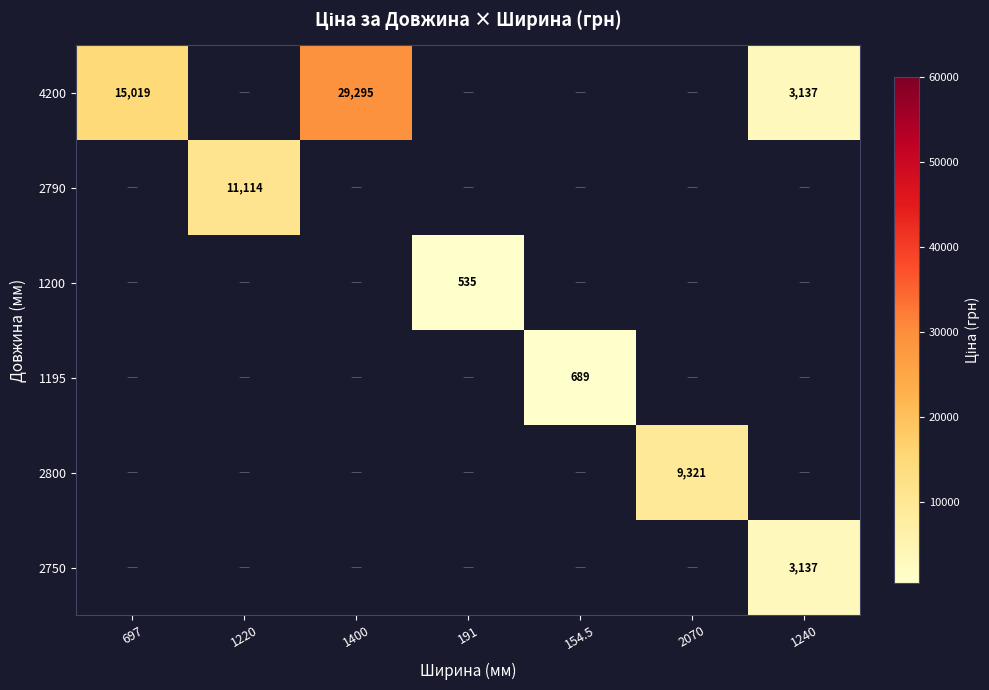

True or false: 2790 has a value of 11114.0 at 1220.

True